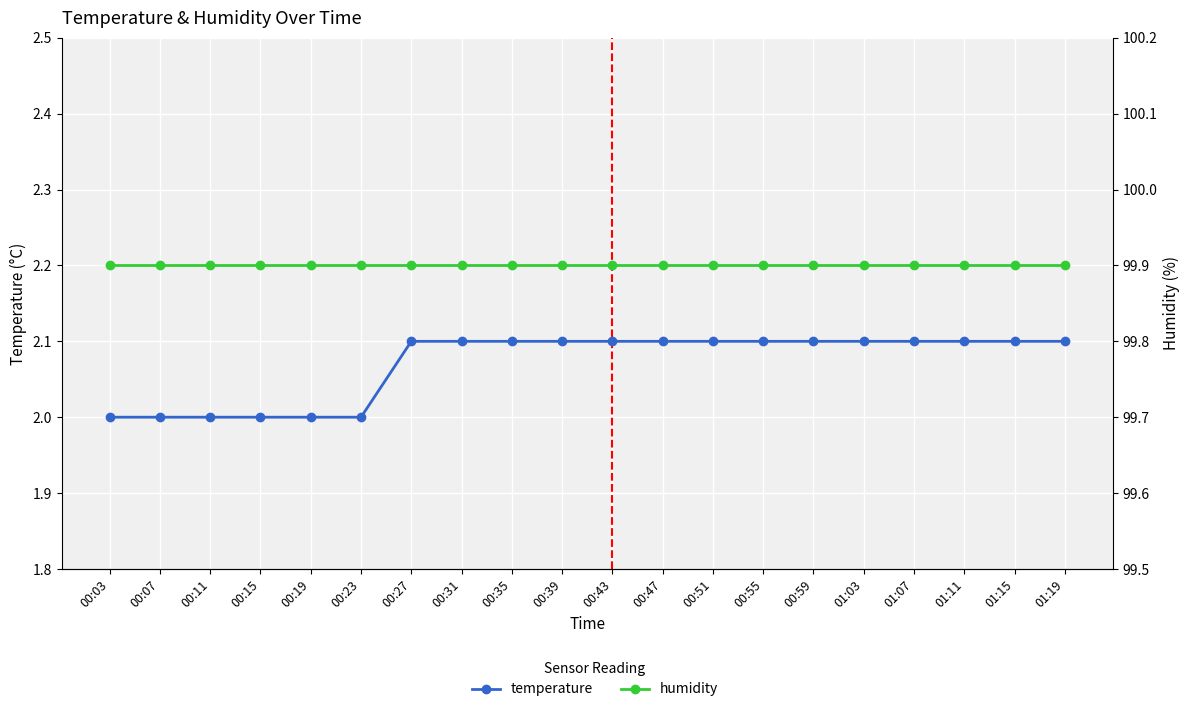

What is the total value across all series at 00:35?

102.0